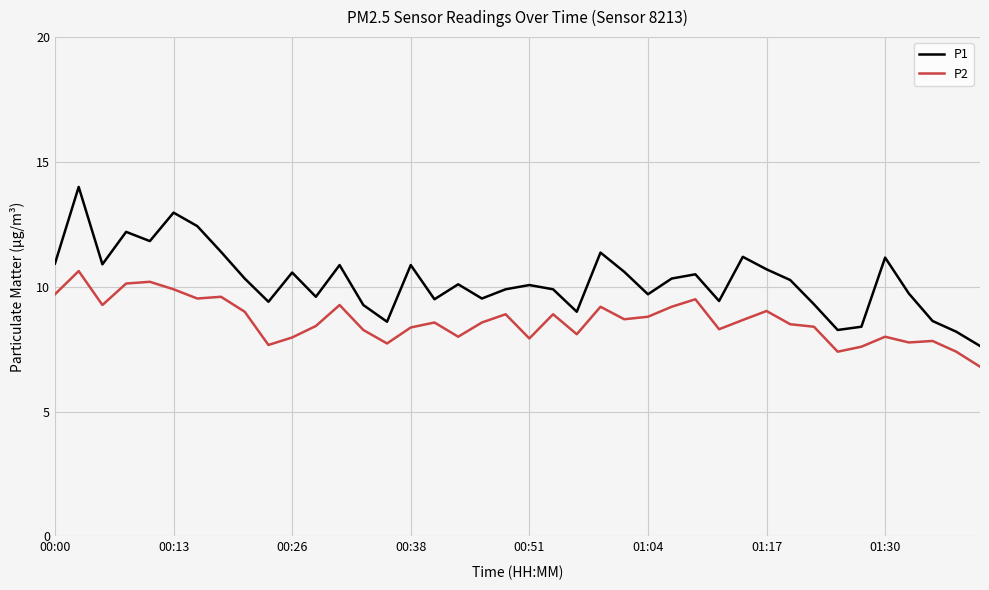

What is the greatest value displayed?

14.0